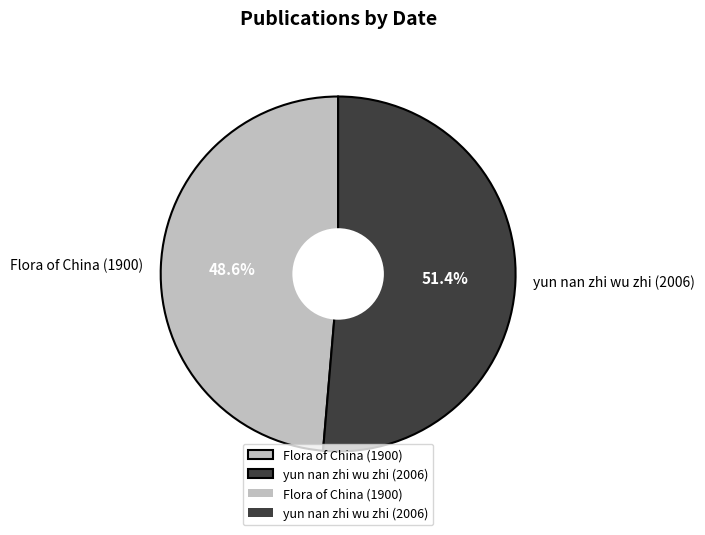

Is yun nan zhi wu zhi (2006) the majority of the pie?

Yes